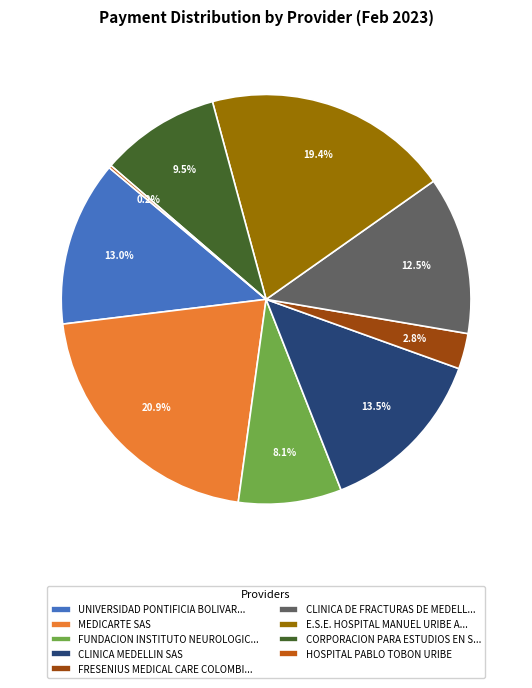

What is the ratio of the value at CLINICA MEDELLIN SAS to the value at CORPORACION PARA ESTUDIOS EN S...?

1.4